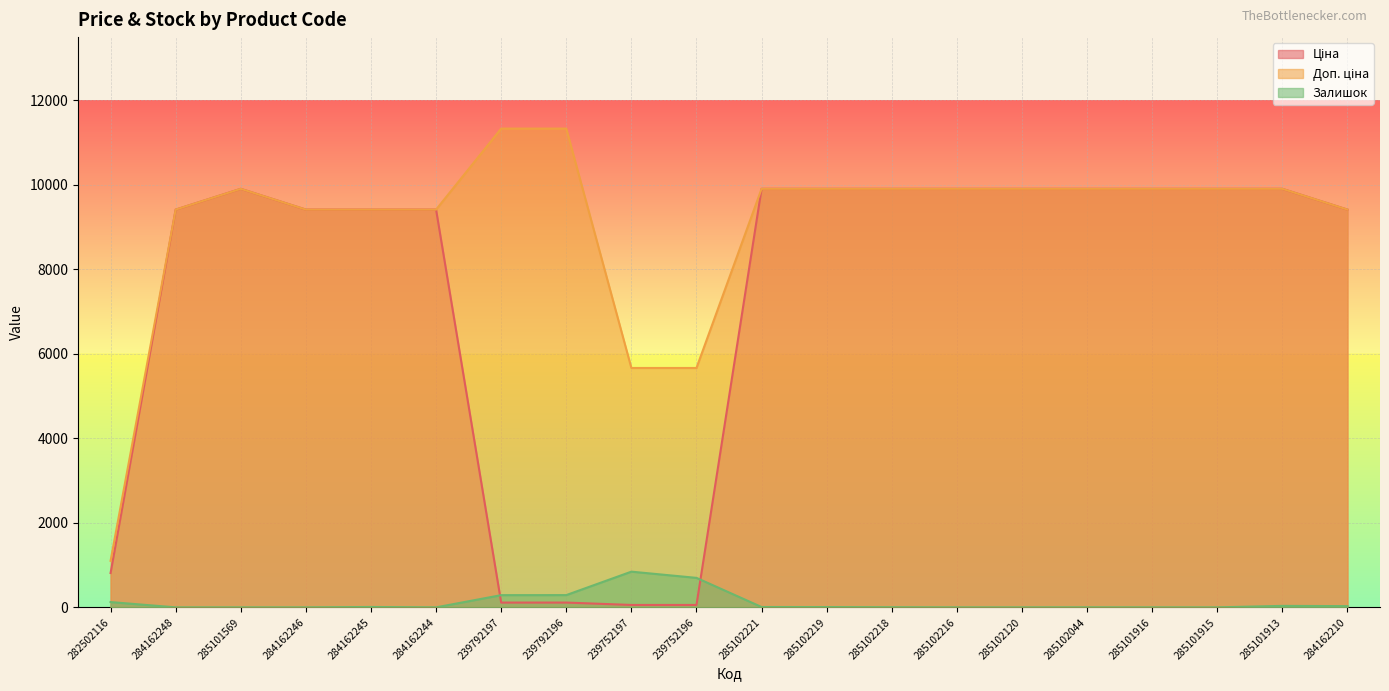

At 284162245, list the series in order from largest to smallest.

Ціна, Доп. ціна, Залишок